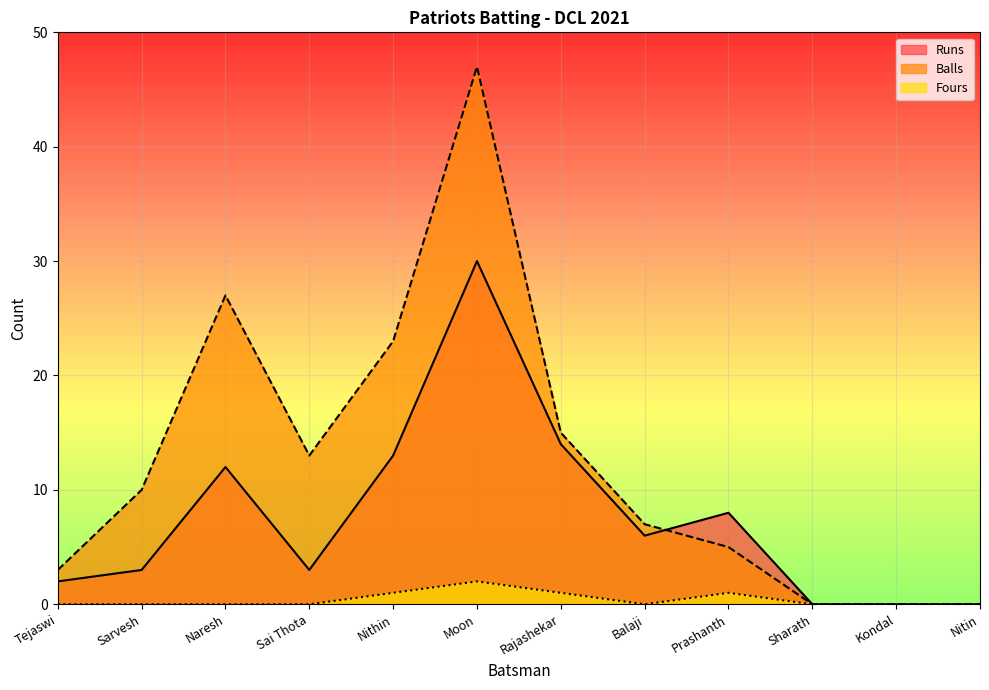

How many values in the Fours series exceed 0?

4